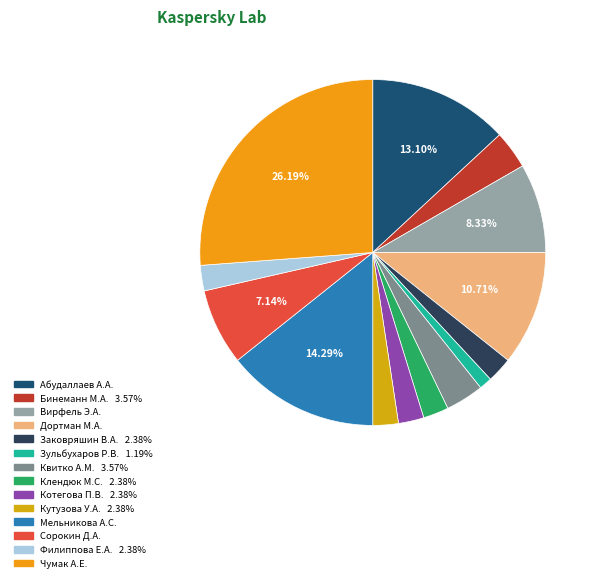

Is Кутузова У.А. the majority of the pie?

No